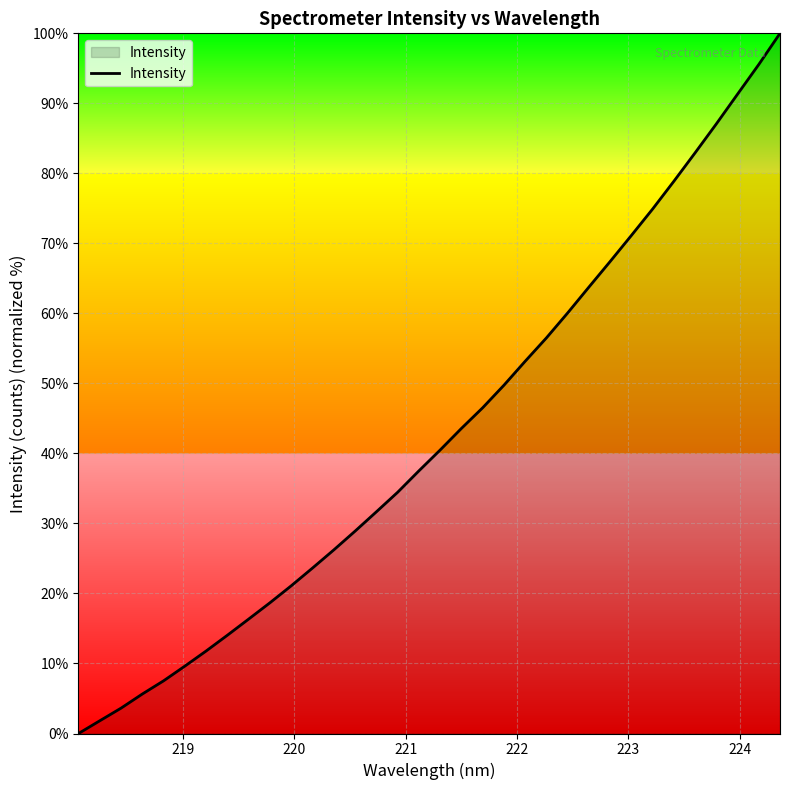

What is the difference between the maximum and minimum values?

100.0